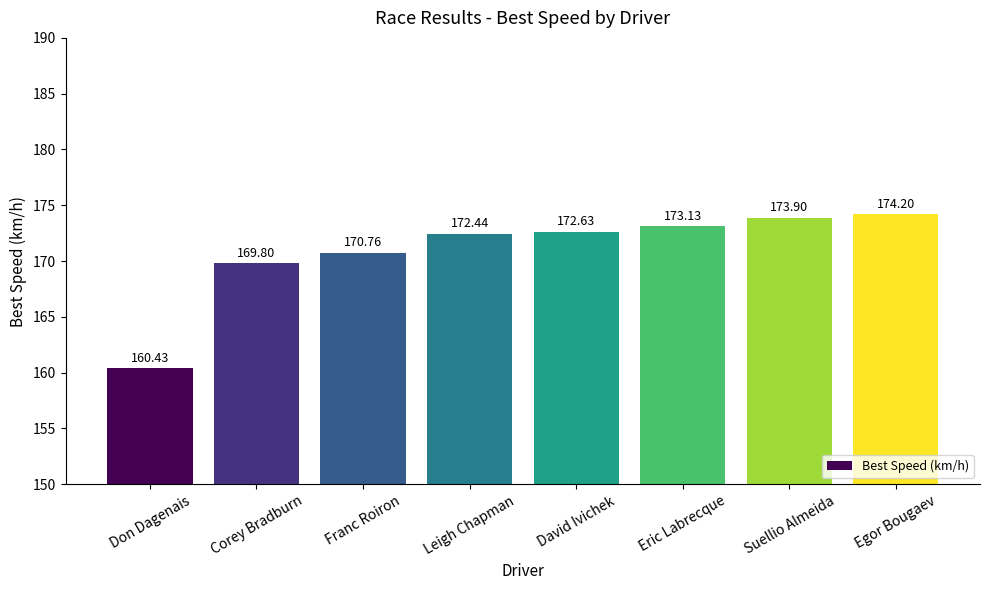

Count the number of data series in this chart.

1